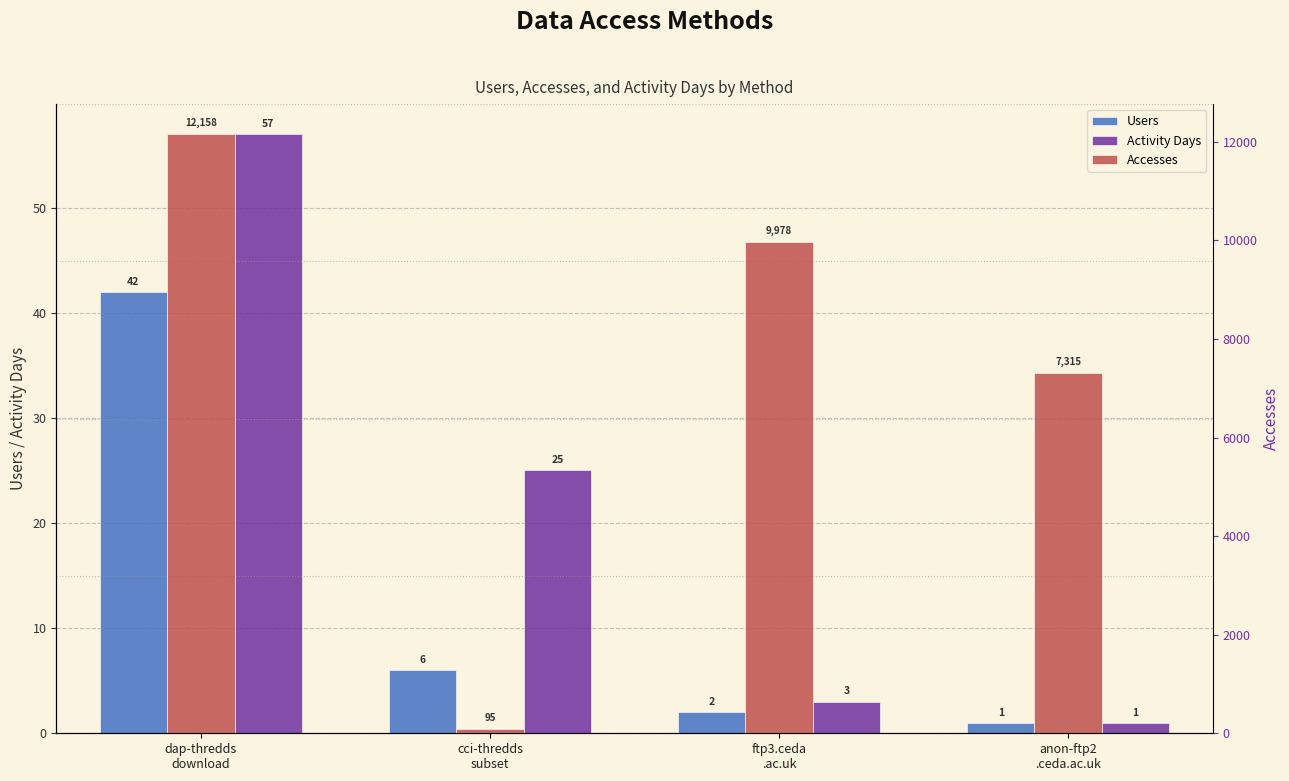

What is the approximate value of Activity Days at ftp3.ceda
.ac.uk, to the nearest 5?

5